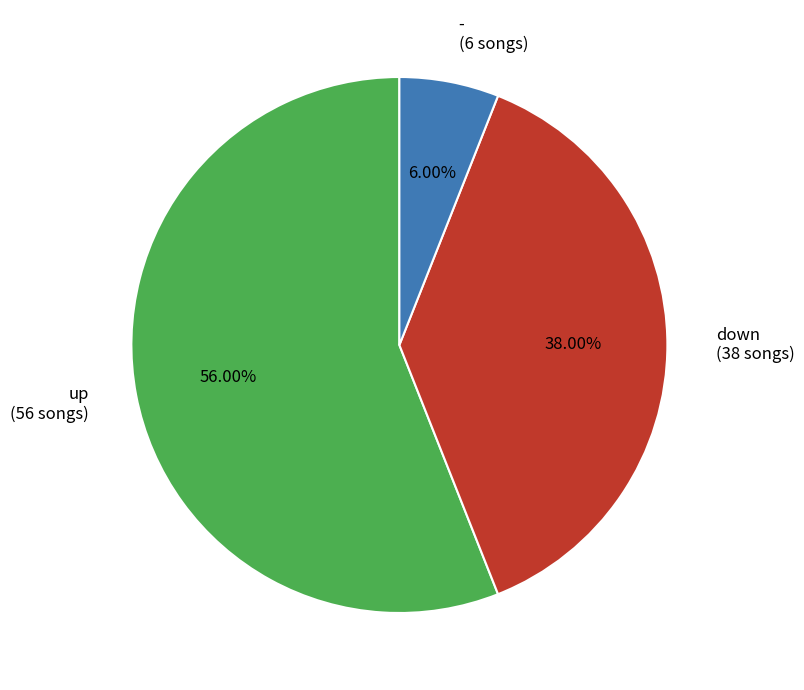

Do down and - together represent more than half of the pie?

No